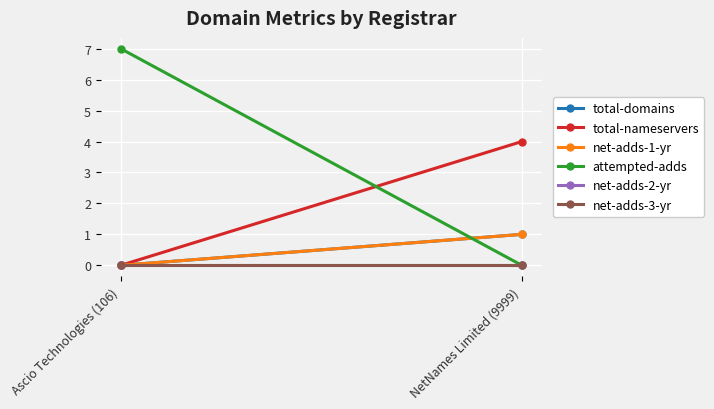

What are all the series names shown in the legend?

total-domains, total-nameservers, net-adds-1-yr, attempted-adds, net-adds-2-yr, net-adds-3-yr